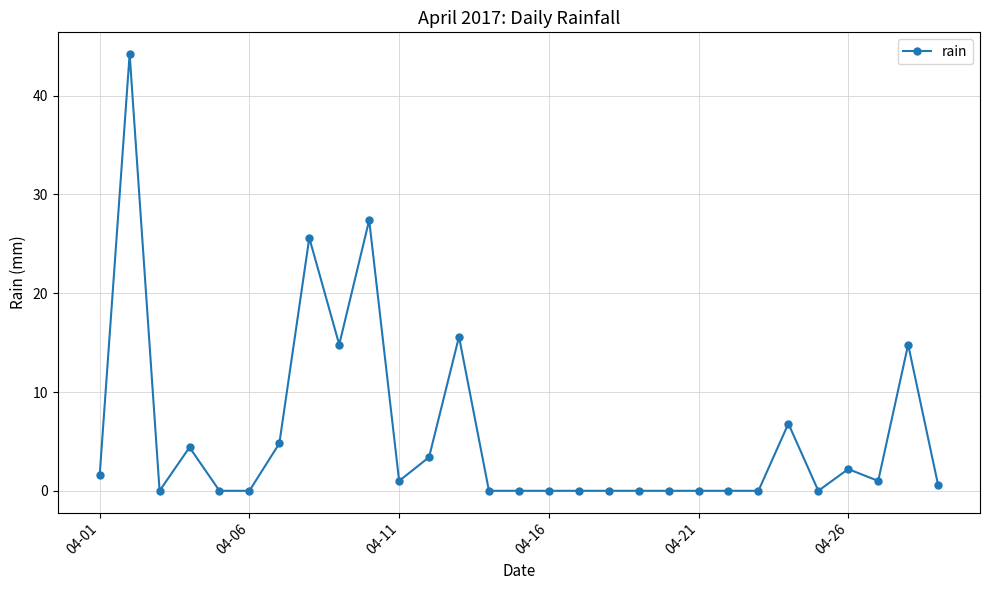

What is the value of the 29th point from the left?

0.6